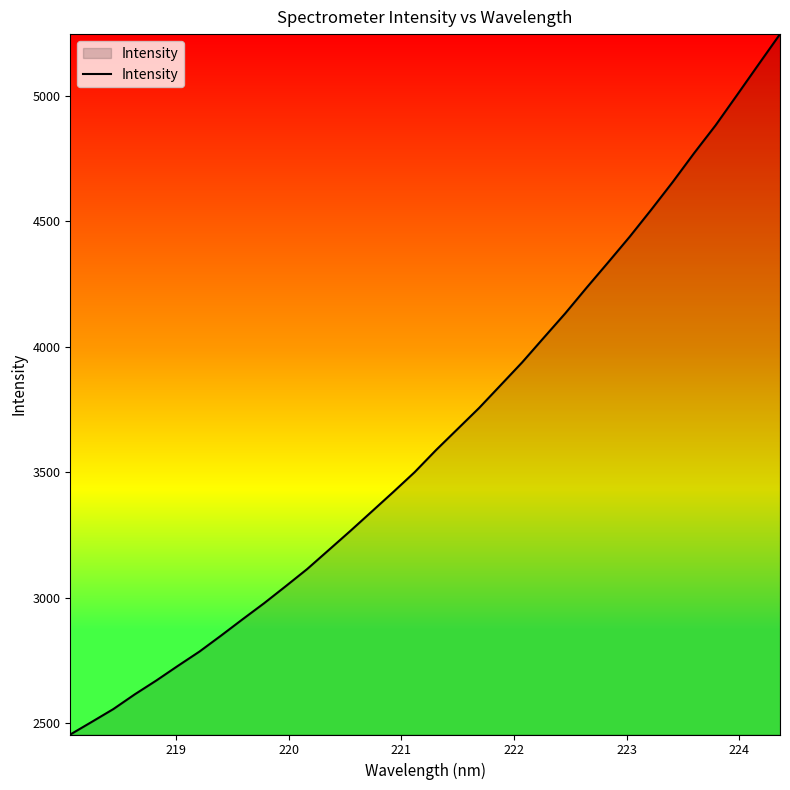

What is the minimum value shown in the chart?

2455.7